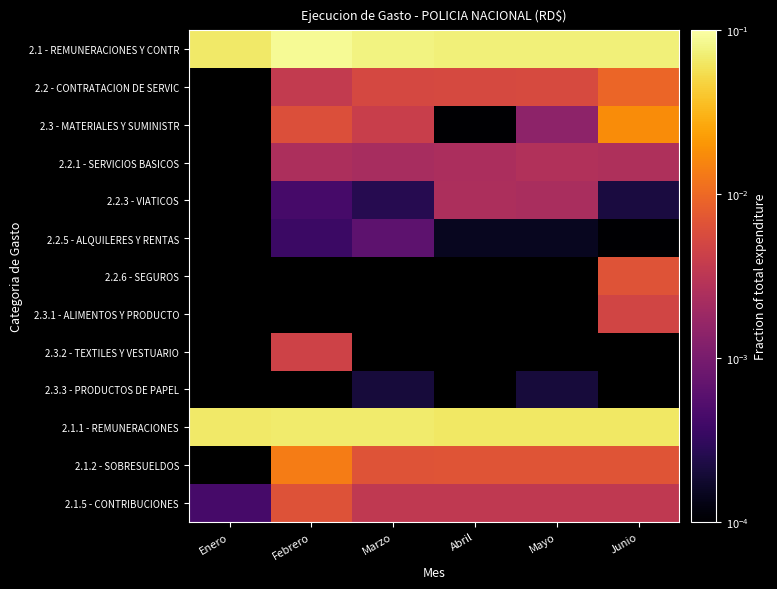

At which label does 2.1 - REMUNERACIONES Y CONTR reach its peak?

Febrero